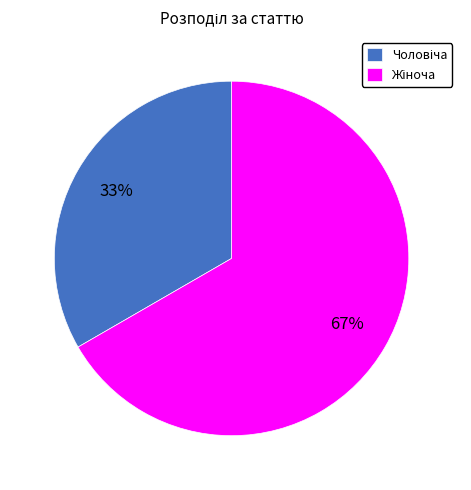

Is there any slice that represents more than half of the pie?

Yes